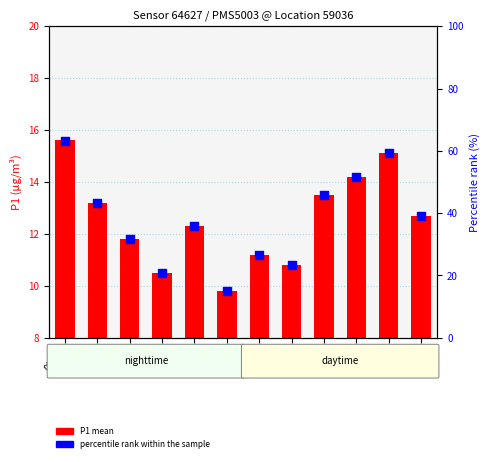

At how many categories does at least one series exceed 20?

11